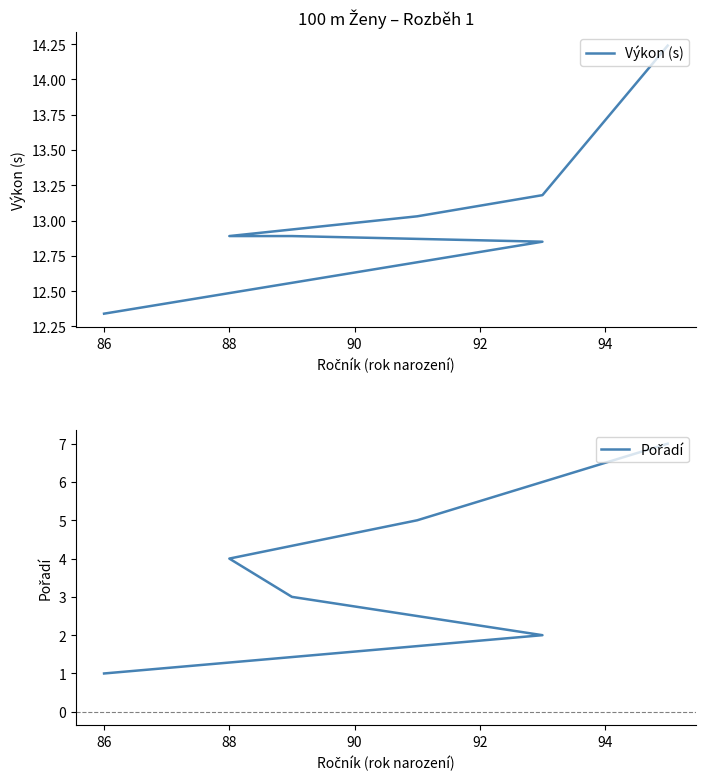

Which series changed the most between 94 and 96?

Výkon (s)